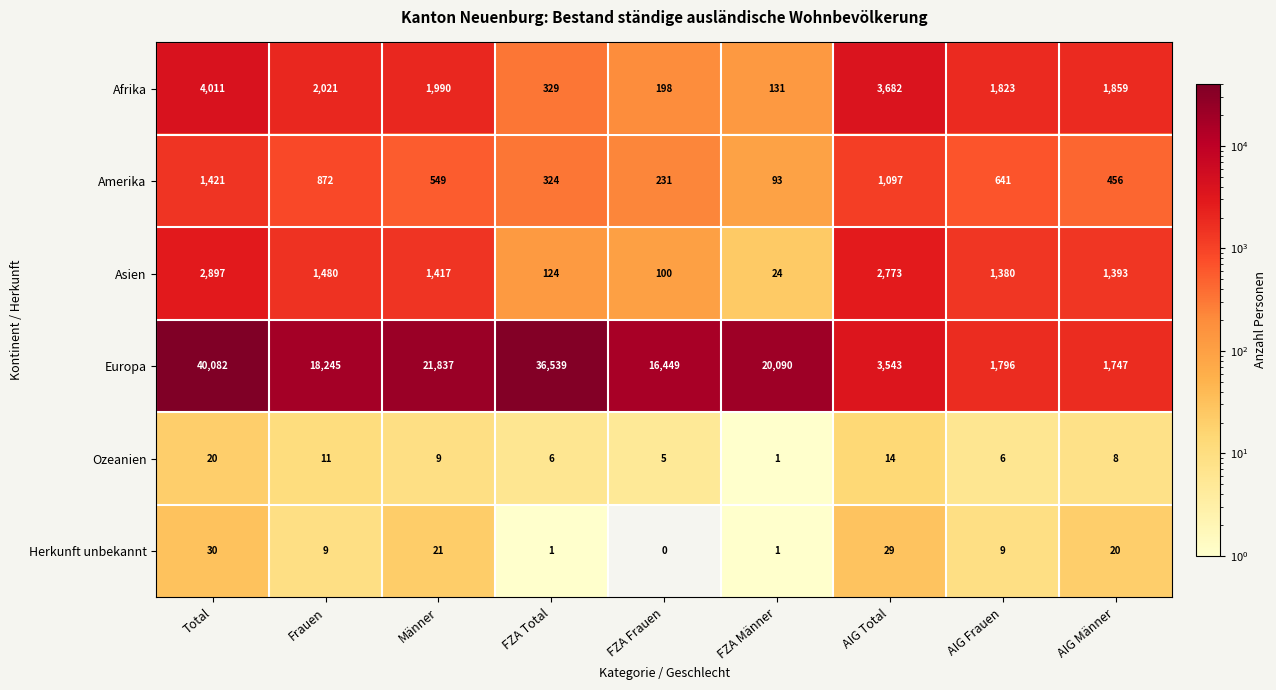

List the series in order of their peak value, lowest first.

Ozeanien, Herkunft unbekannt, Amerika, Asien, Afrika, Europa